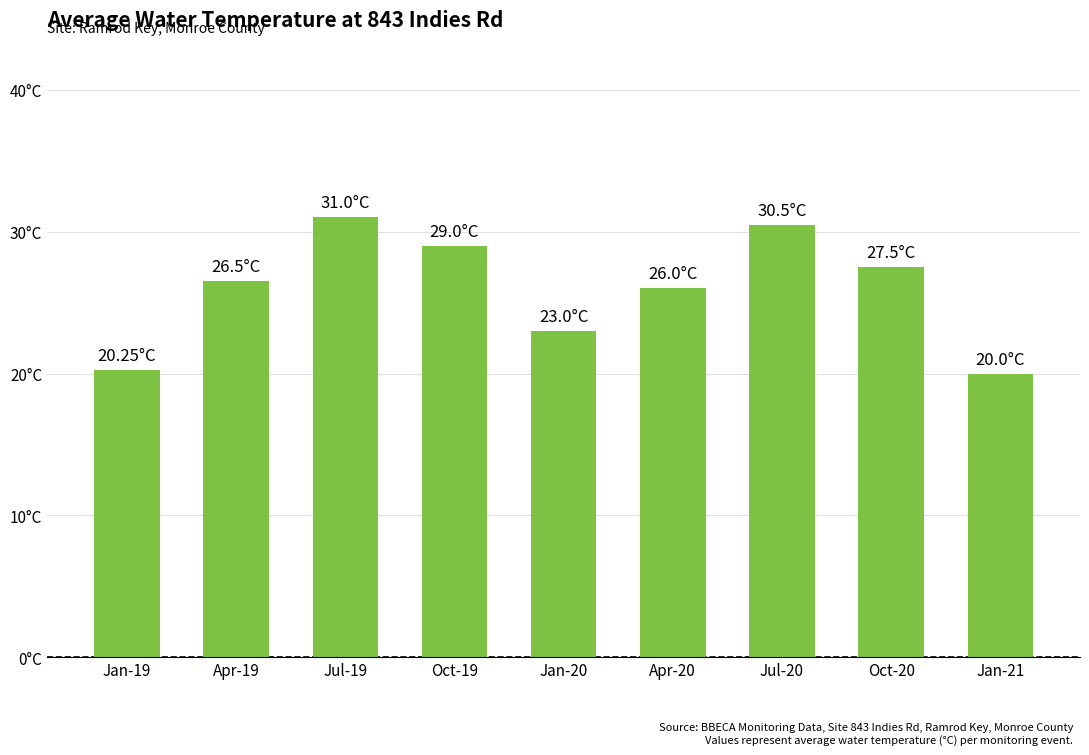

What is the value of the 8th bar from the left?

27.5